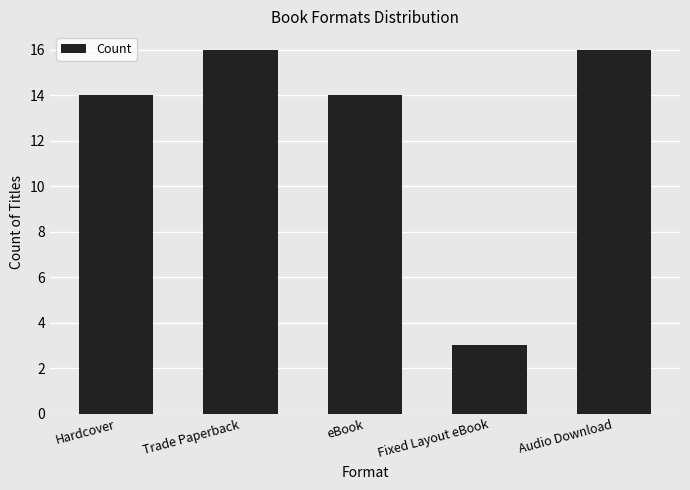

What is the minimum value shown in the chart?

3